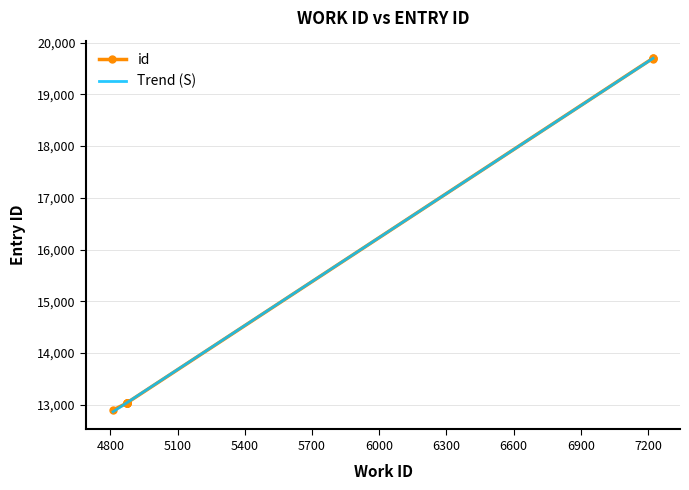

List the labels in order of value, largest first.

7222, 7221, 7220, 4875, 4875, 4875, 4875, 4875, 4875, 4812